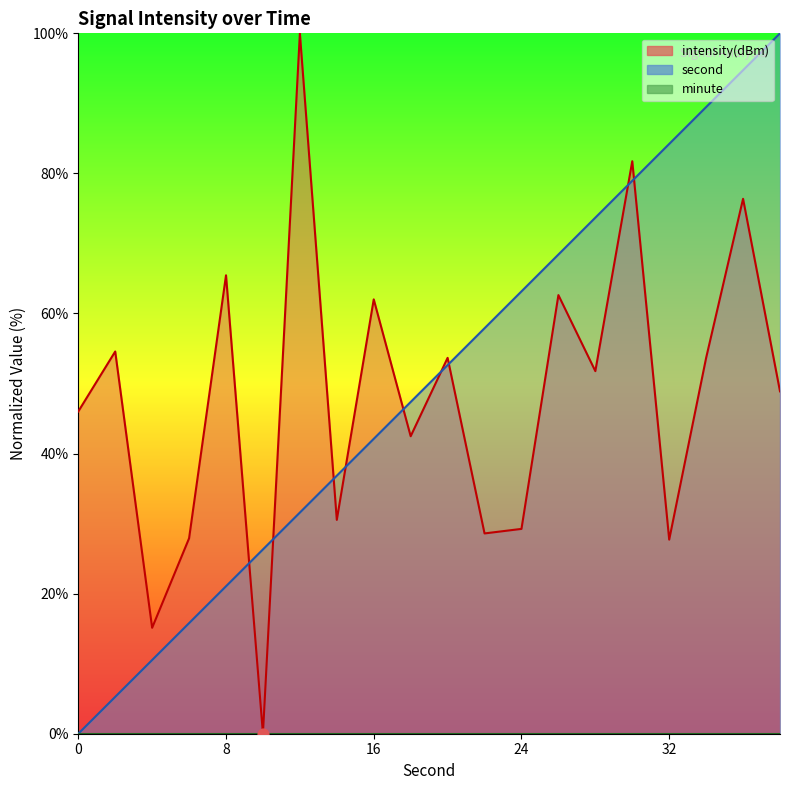

What is the total value across all series at 14?

67.4